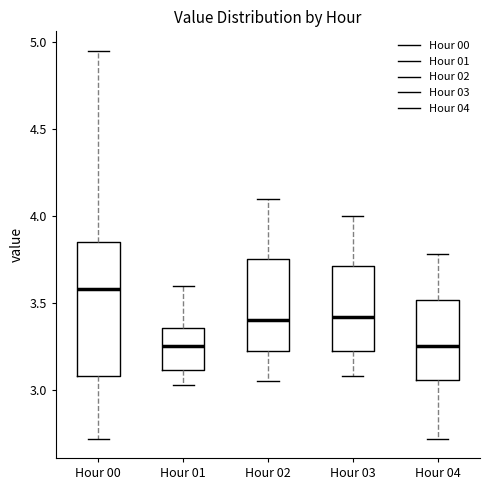

Reading left to right, transcribe this box plot: for each box, give where its median line is, the range the box spans, and where its two whiskers end, as read against the y-axis. The values are not printed on the chart, so give them approximately, as read against the axis.

Hour 00: median 3.60, box 3.10 to 3.85, whiskers 2.70 to 4.95
Hour 01: median 3.25, box 3.10 to 3.35, whiskers 3.05 to 3.60
Hour 02: median 3.40, box 3.25 to 3.75, whiskers 3.05 to 4.10
Hour 03: median 3.40, box 3.25 to 3.70, whiskers 3.10 to 4.00
Hour 04: median 3.25, box 3.05 to 3.50, whiskers 2.70 to 3.80